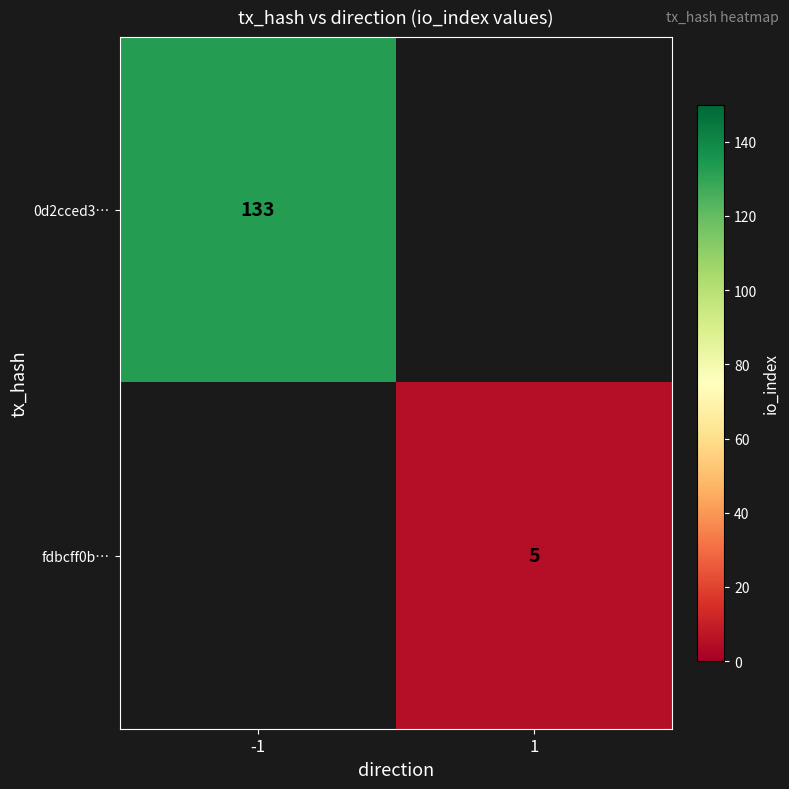

The 0d2cced3… series shows 133 at -1. True or false?

True